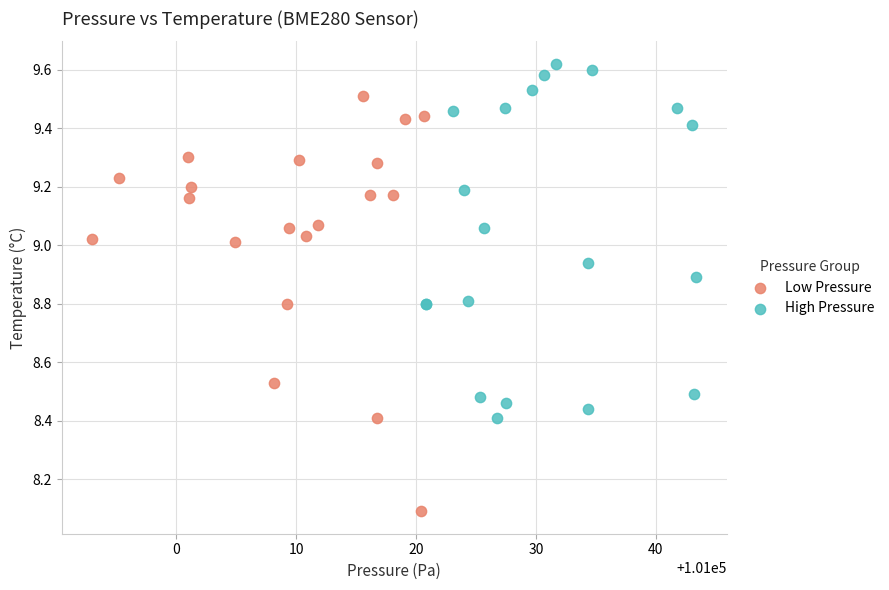

Which series has the largest Y range (max minus min)?

Low Pressure